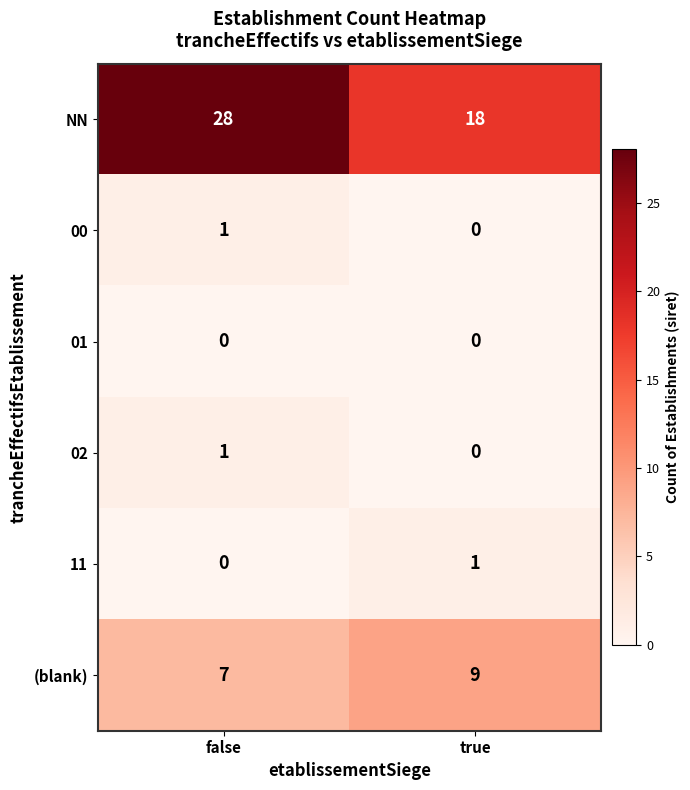

What is the sum of the NN values at true and false?

46